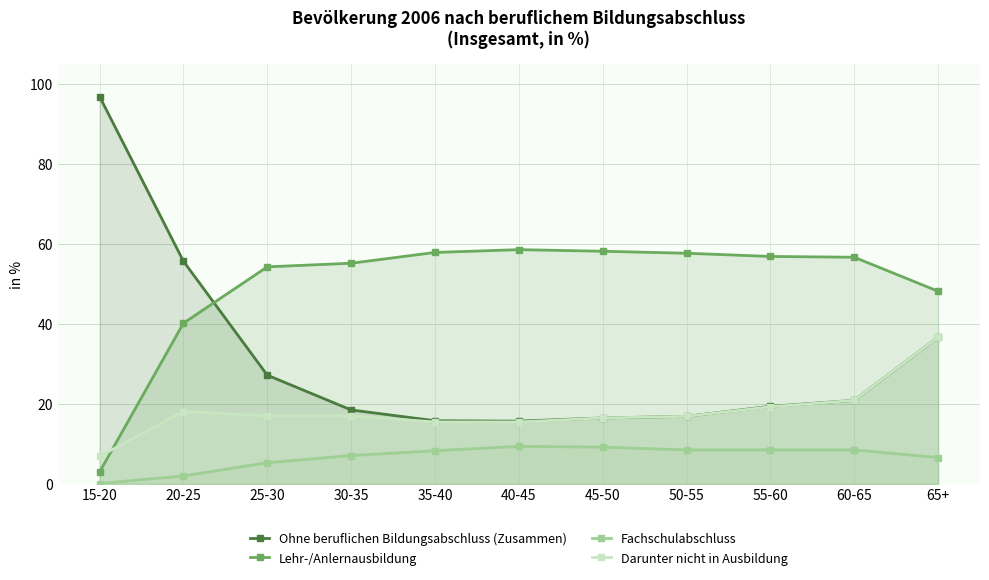

True or false: Darunter nicht in Ausbildung has more than 2 points higher than both neighbors.

False